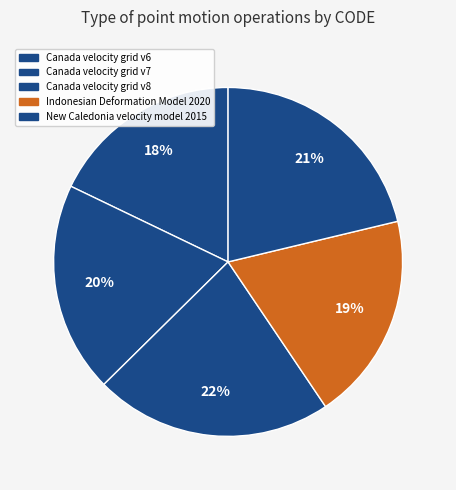

How many slices are in this pie chart?

5